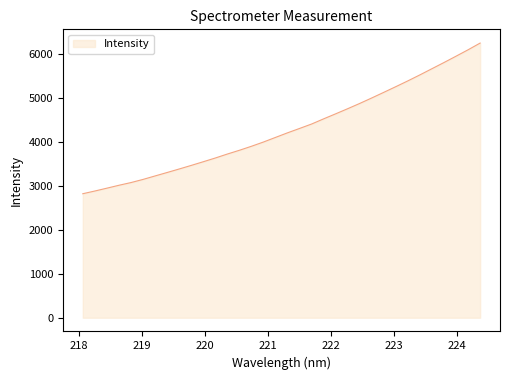

What is the greatest value displayed?

6245.6